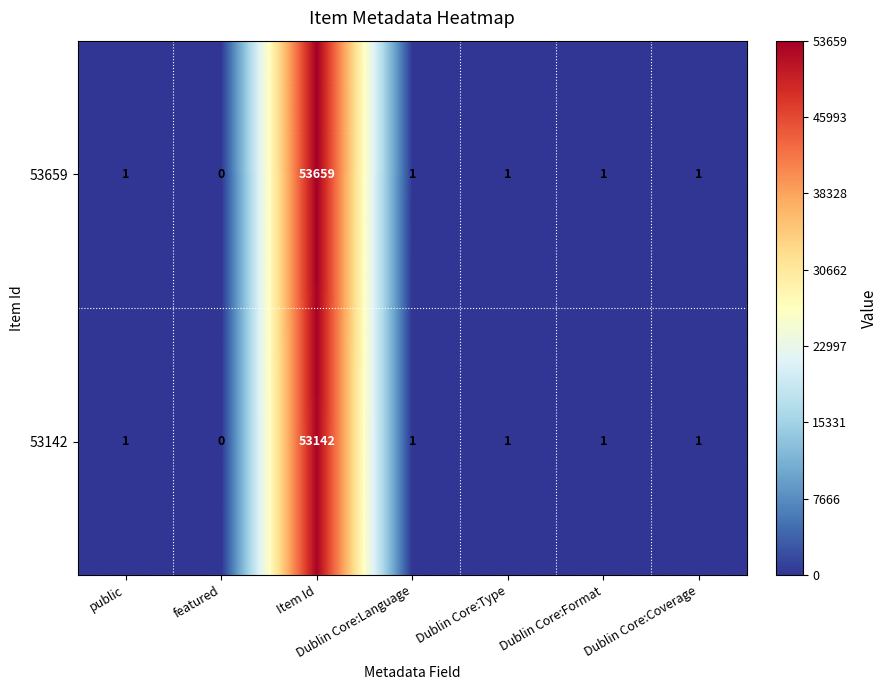

What is the highest value of the 53142 series?

53142